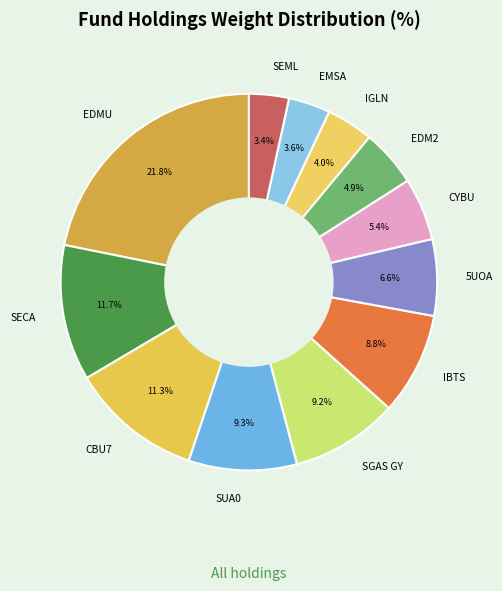

Does SUA0 account for over 50% of the chart?

No